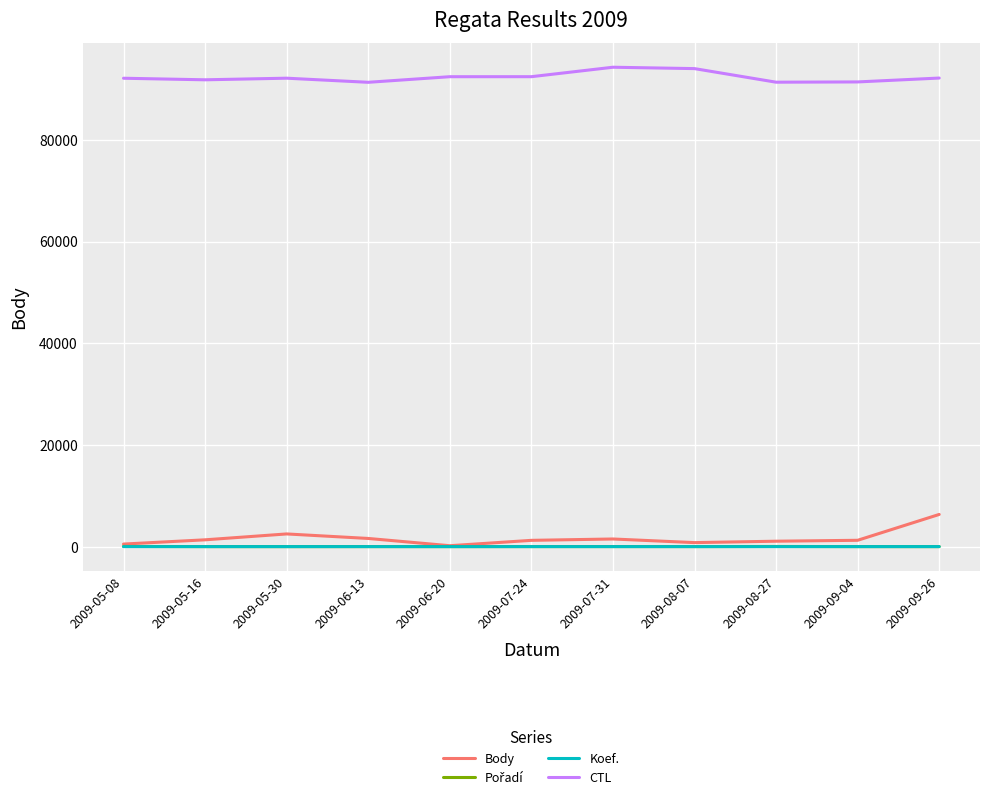

What is the difference between the maximum and minimum values in the CTL series?

2963